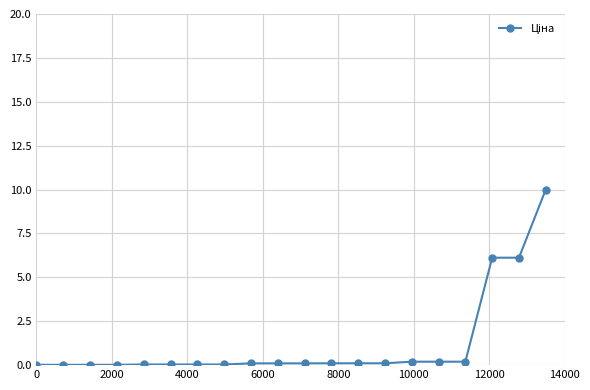

How many lines are shown in the chart?

1